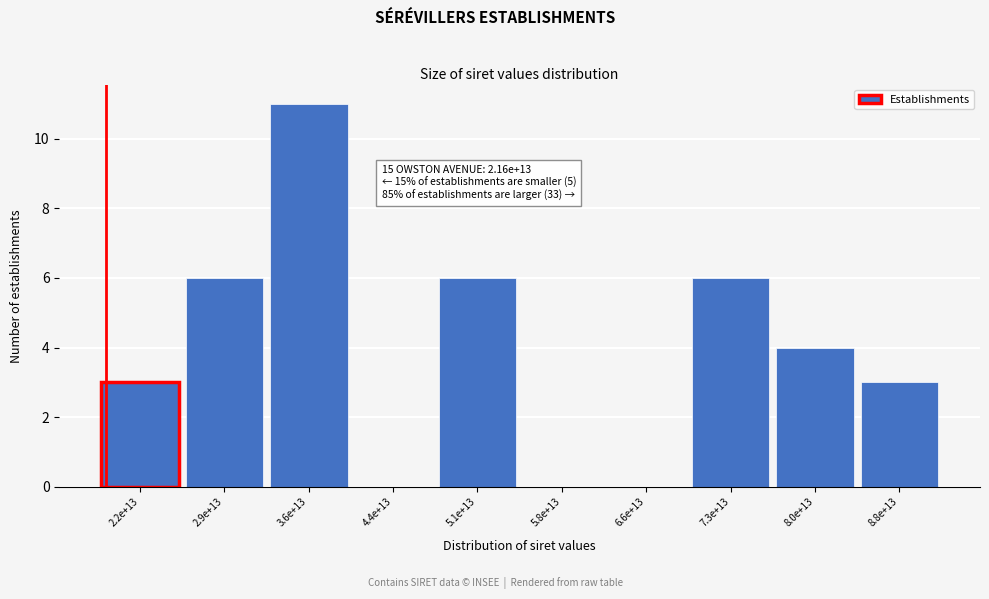

Reading left to right, what are all the values shown in this chart?

2.2e+13=3	2.9e+13=6	3.6e+13=11	4.4e+13=0	5.1e+13=6	5.8e+13=0	6.6e+13=0	7.3e+13=6	8.0e+13=4	8.8e+13=3